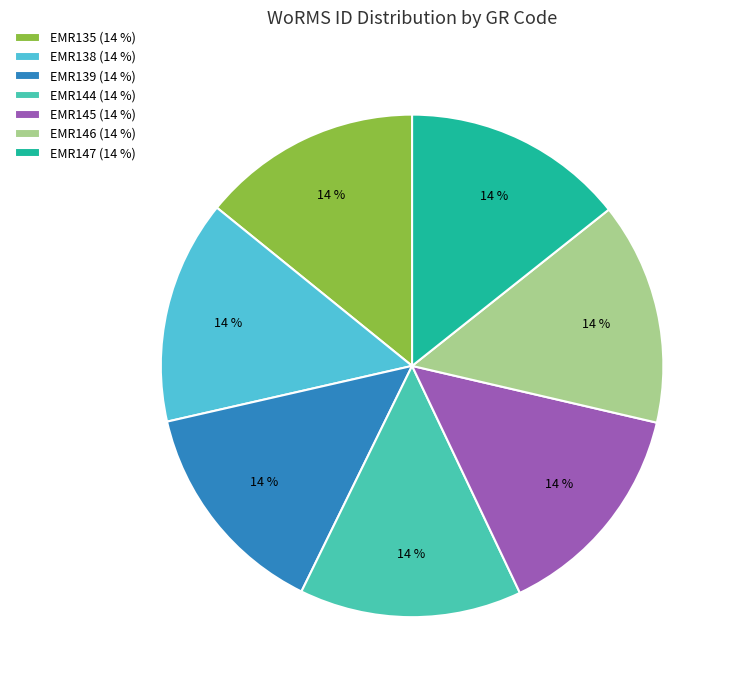

The EMR139 slice represents 21% of the pie. True or false?

False